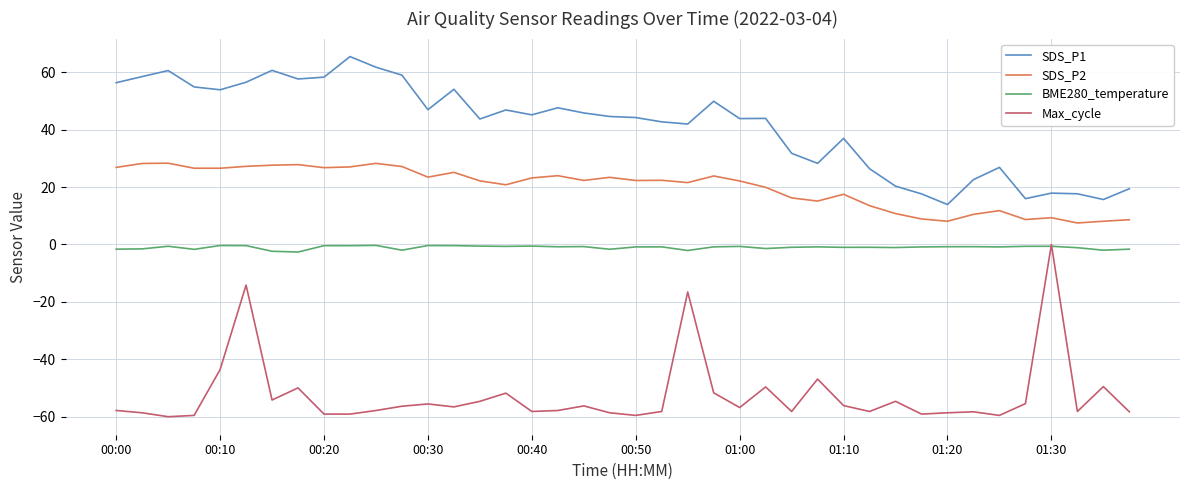

What is the greatest value displayed?

65.5